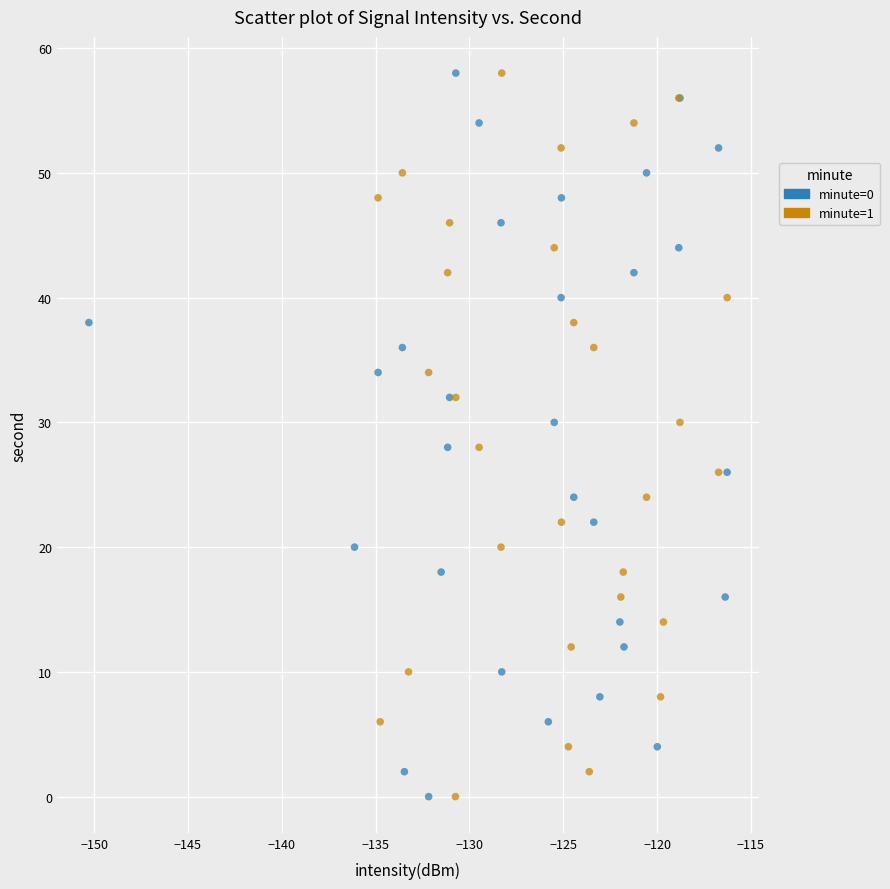

What are all the series names shown in the legend?

minute=0, minute=1